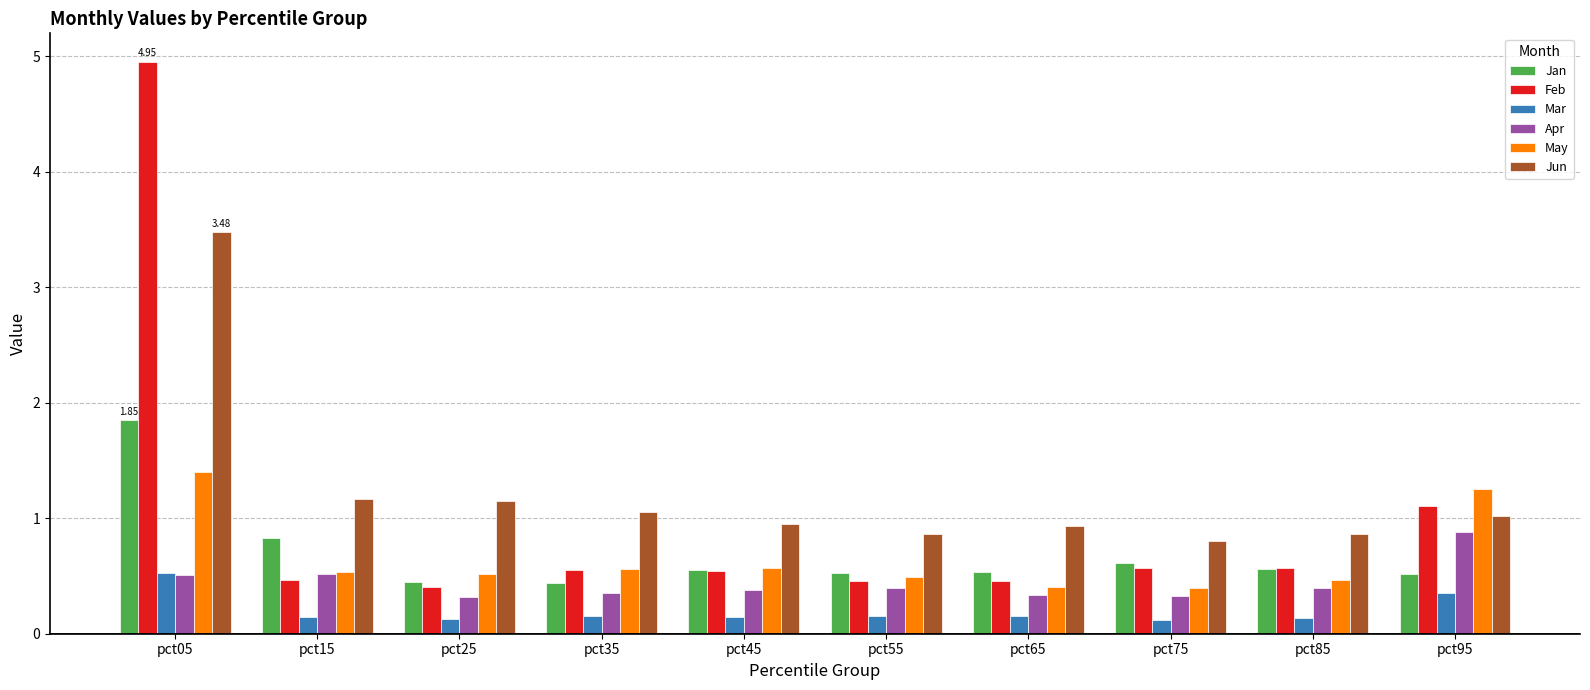

Which series has the widest spread of values?

Feb